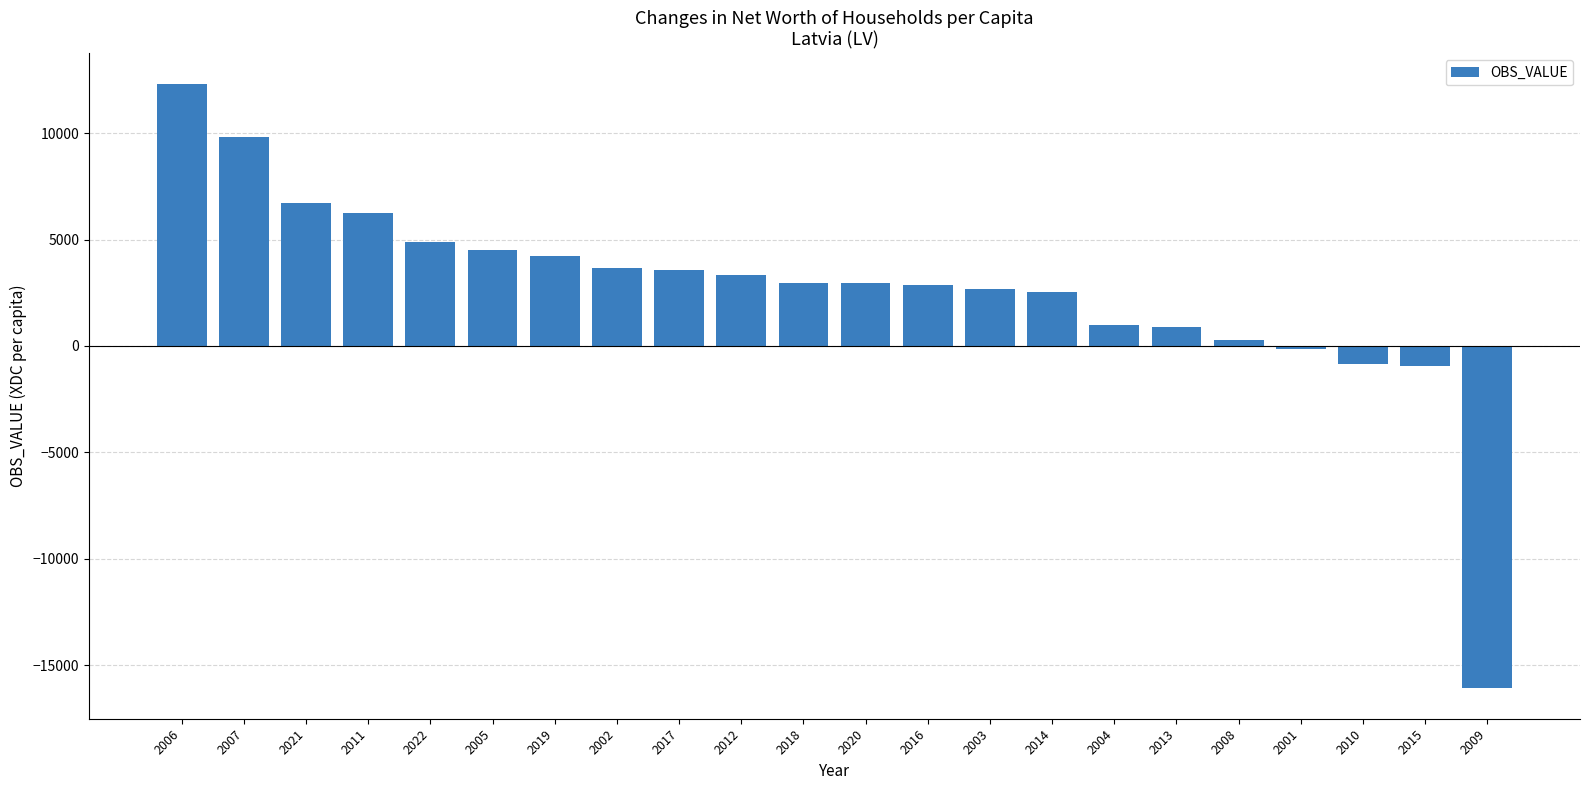

What is the sum of all values?

57390.4